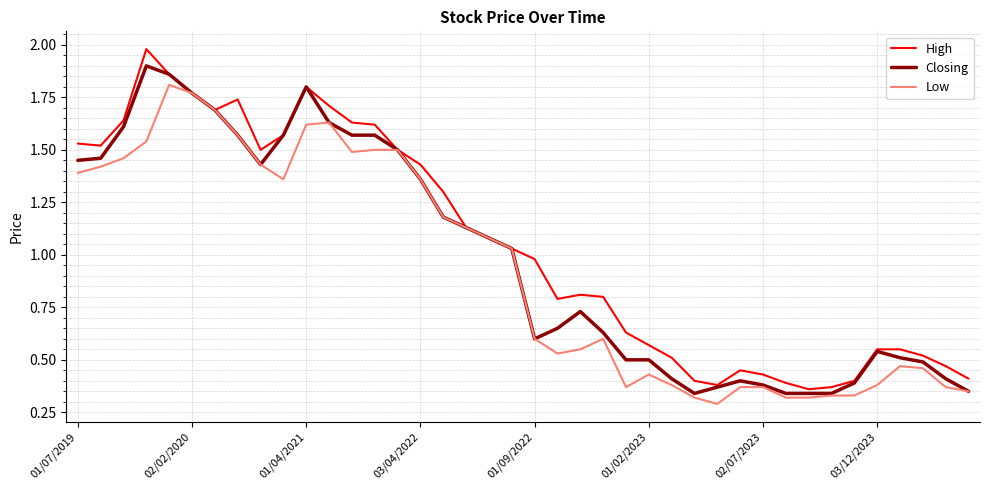

Rank the series by their maximum value, from highest to lowest.

High, Closing, Low